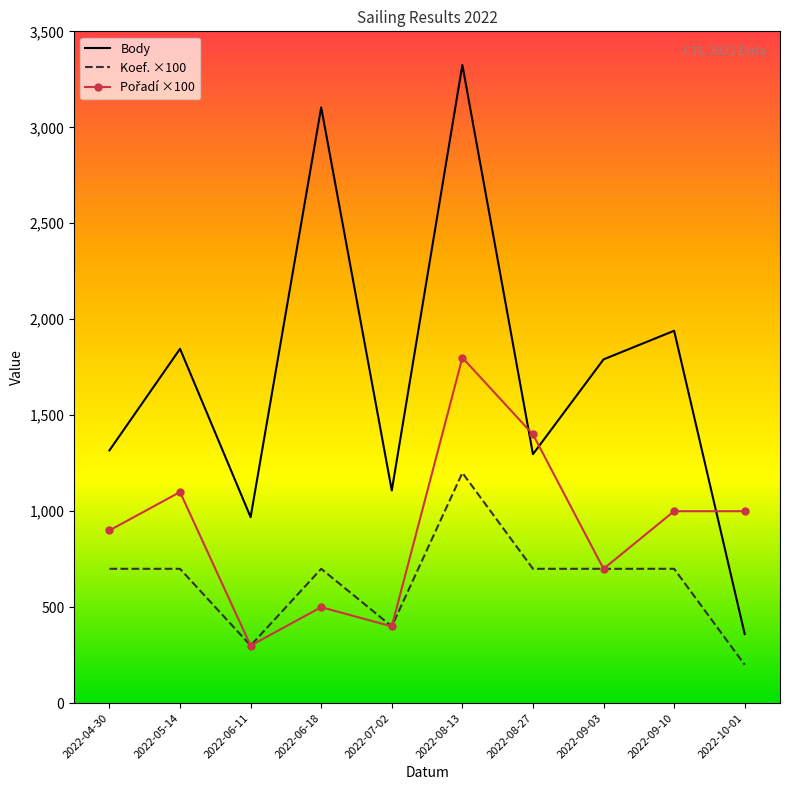

Which series has the largest total across all categories?

Body